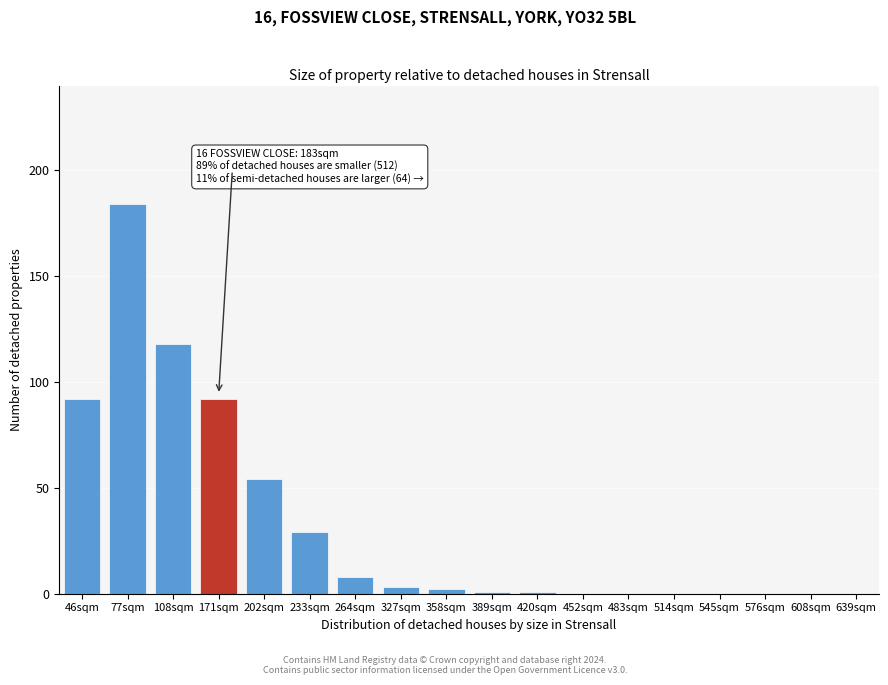

Reading left to right, list all the values displayed in this chart.

46sqm=92	77sqm=184	108sqm=118	171sqm=92	202sqm=54	233sqm=29	264sqm=8	327sqm=3	358sqm=2	389sqm=1	420sqm=1	452sqm=0	483sqm=0	514sqm=0	545sqm=0	576sqm=0	608sqm=0	639sqm=0